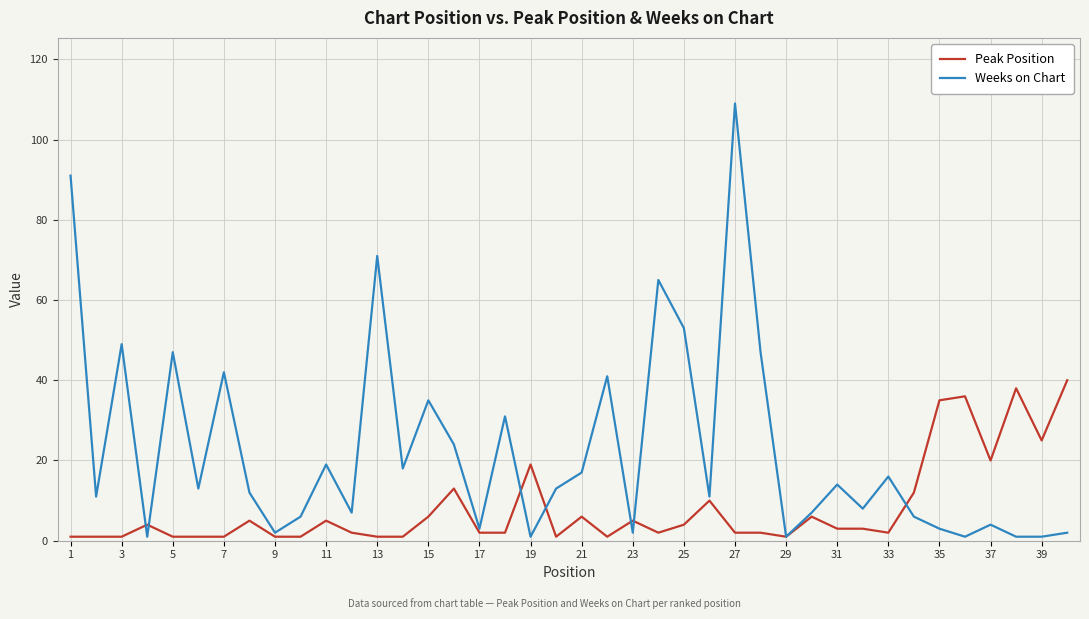

Does the chart display data point markers on the line(s)?

No